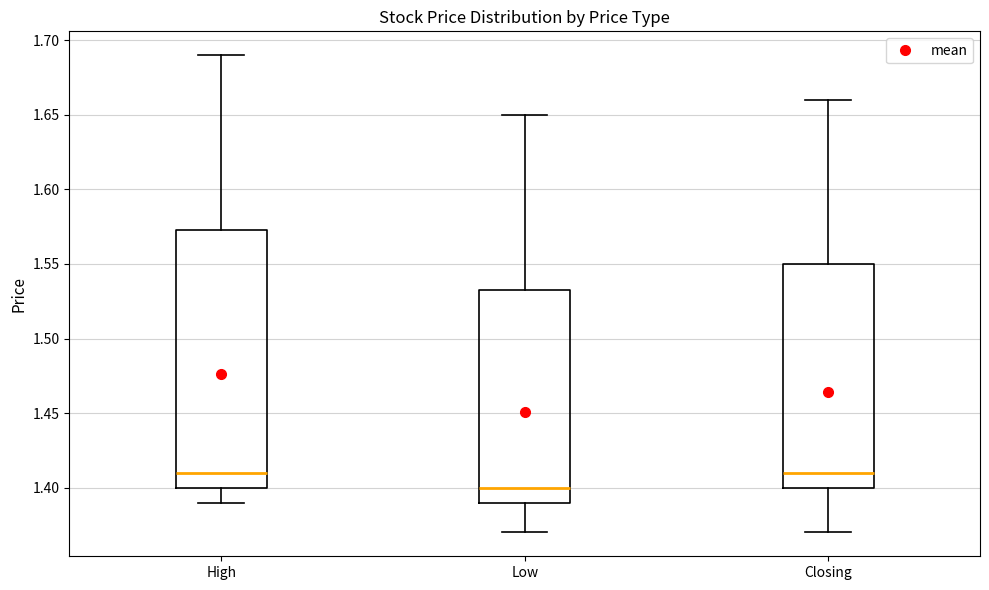

Reading left to right, read every box against the y-axis: the position of its median line, the range the box covers, and the ends of its whiskers. The values are not printed on the chart, so give them approximately, as read against the axis.

High: median 1.410, box 1.400 to 1.575, whiskers 1.390 to 1.690
Low: median 1.400, box 1.390 to 1.535, whiskers 1.370 to 1.650
Closing: median 1.410, box 1.400 to 1.550, whiskers 1.370 to 1.660